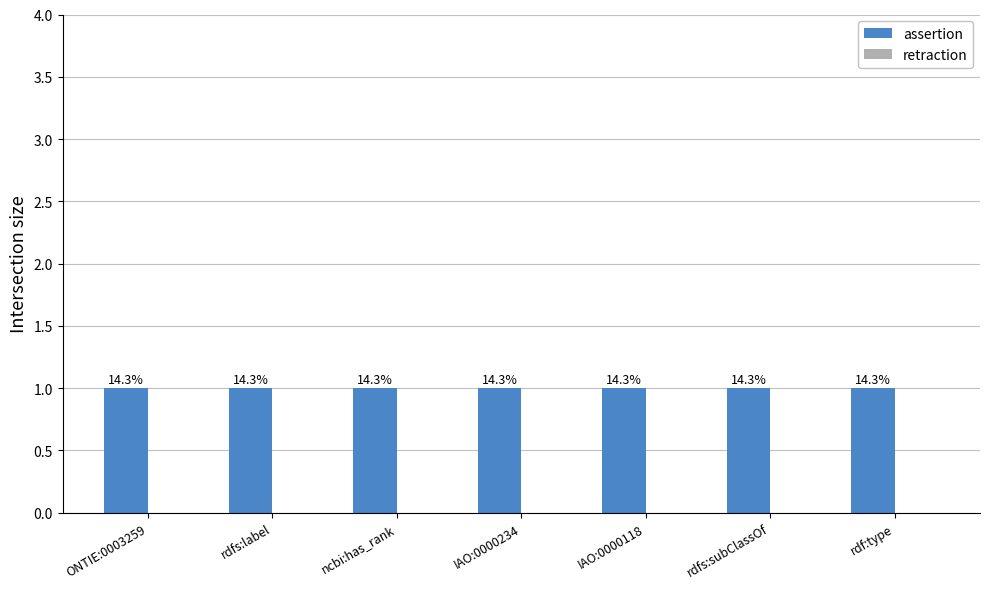

Between ONTIE:0003259 and IAO:0000118, which is larger?

ONTIE:0003259